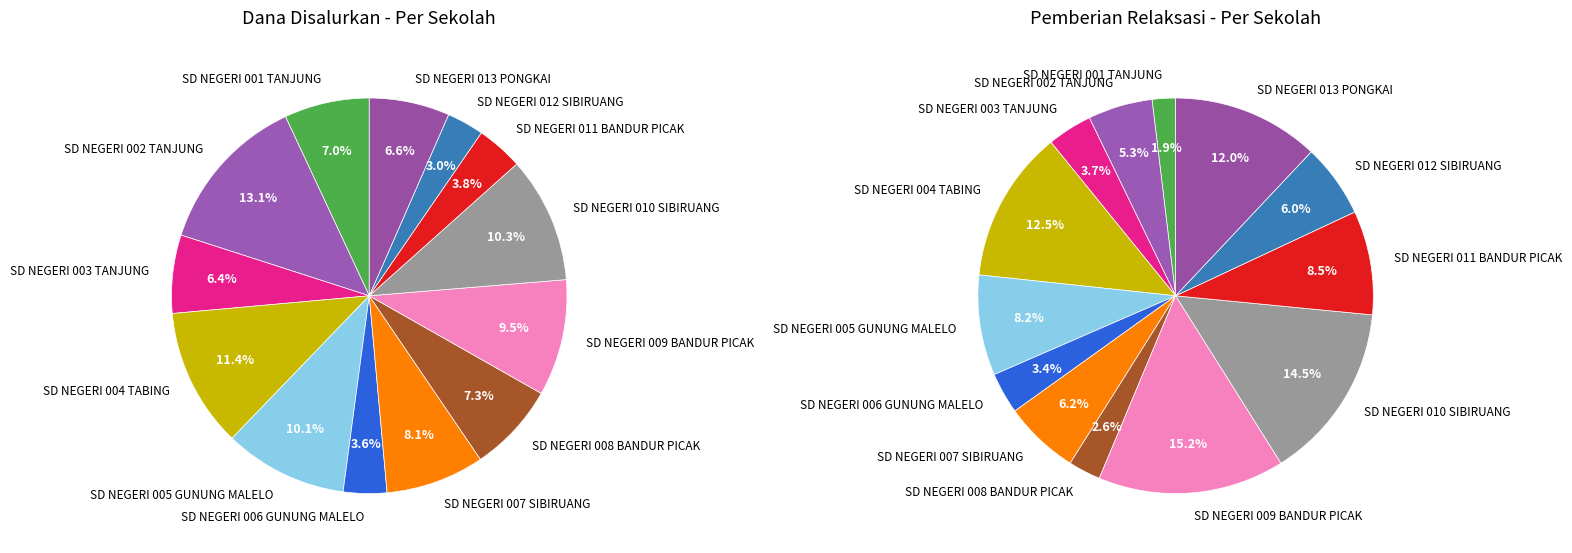

What percentage is NOT represented by 7?

92.7%